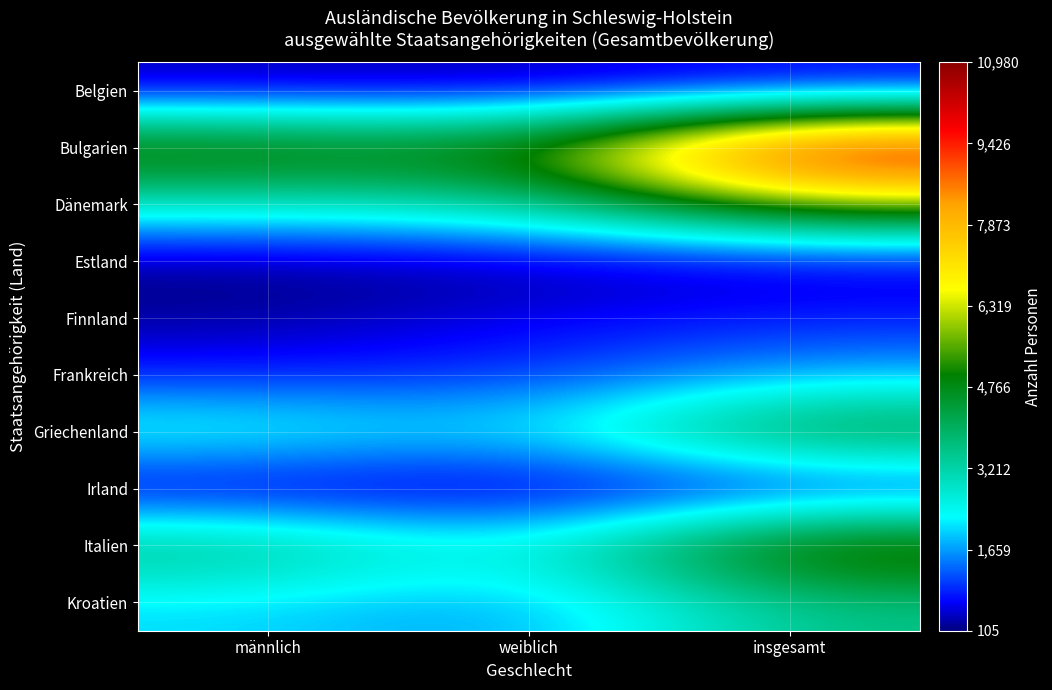

Reading right to left, what are all the values shown in this chart?

Belgien: insgesamt=470	weiblich=215	männlich=255
Bulgarien: insgesamt=10980	weiblich=5195	männlich=5785
Dänemark: insgesamt=6030	weiblich=3180	männlich=2845
Estland: insgesamt=300	weiblich=195	männlich=105
Finnland: insgesamt=845	weiblich=615	männlich=230
Frankreich: insgesamt=1715	weiblich=920	männlich=795
Griechenland: insgesamt=4760	weiblich=2050	männlich=2715
Irland: insgesamt=390	weiblich=170	männlich=215
Italien: insgesamt=6100	weiblich=2305	männlich=3790
Kroatien: insgesamt=3585	weiblich=1535	männlich=2050